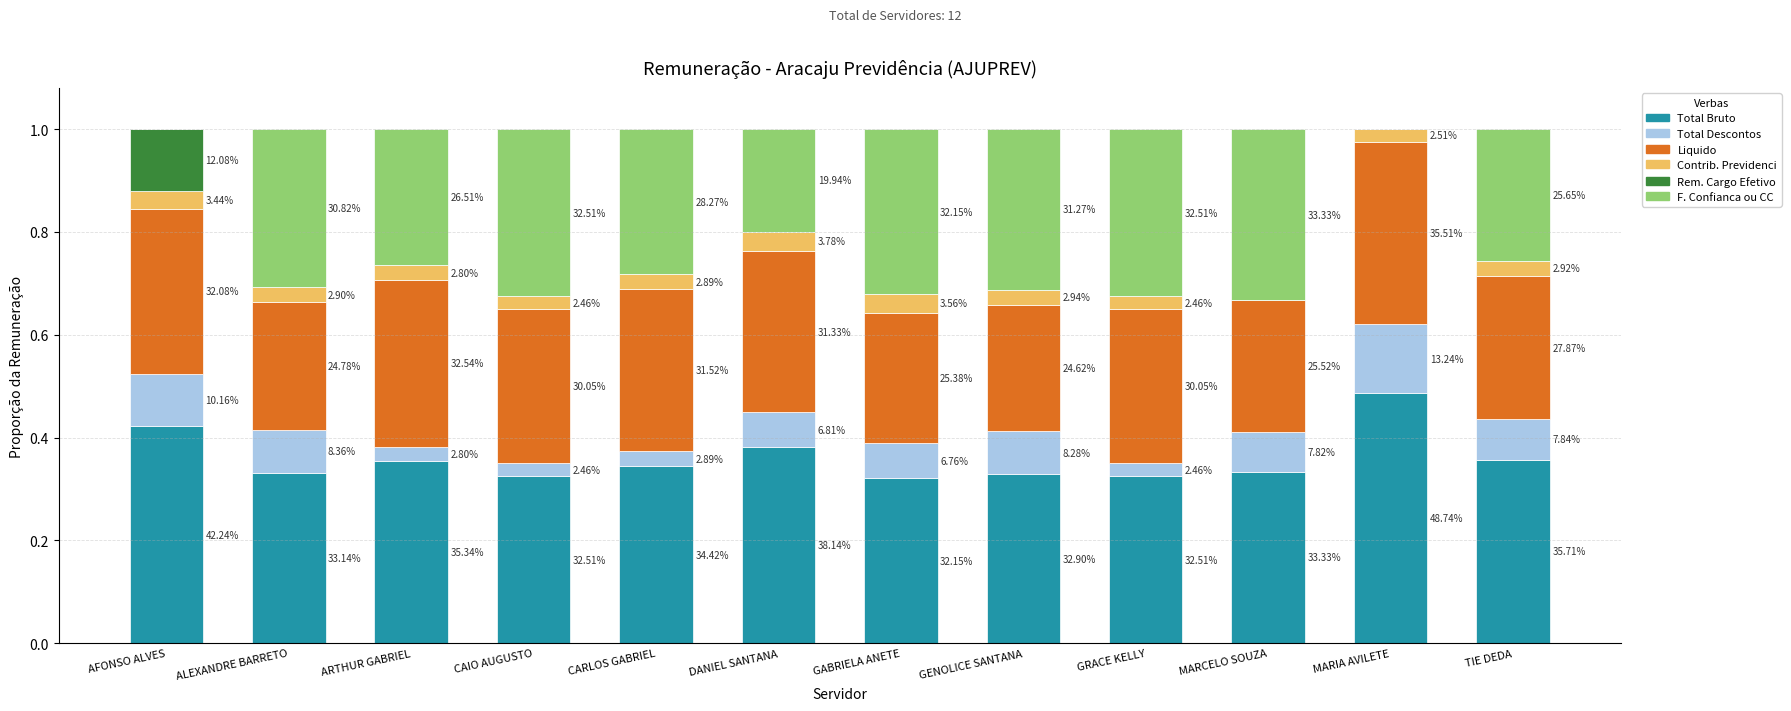

Count the F. Confianca ou CC values in the range 0 to 1.

12